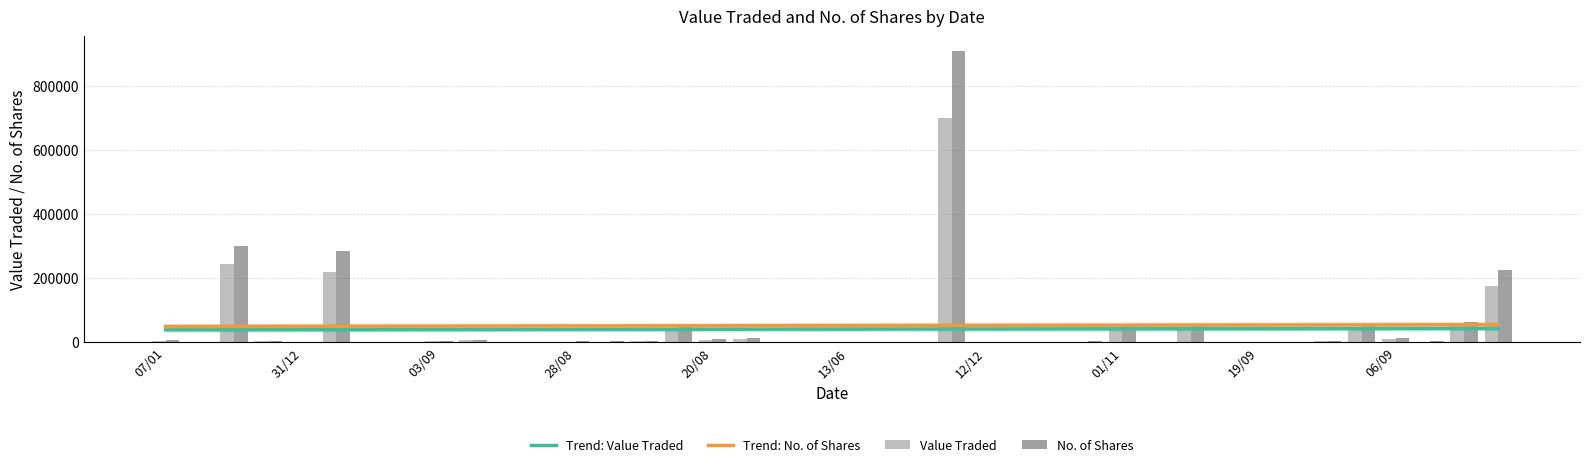

What is the lowest value of the Trend: No. of Shares series?

48599.1